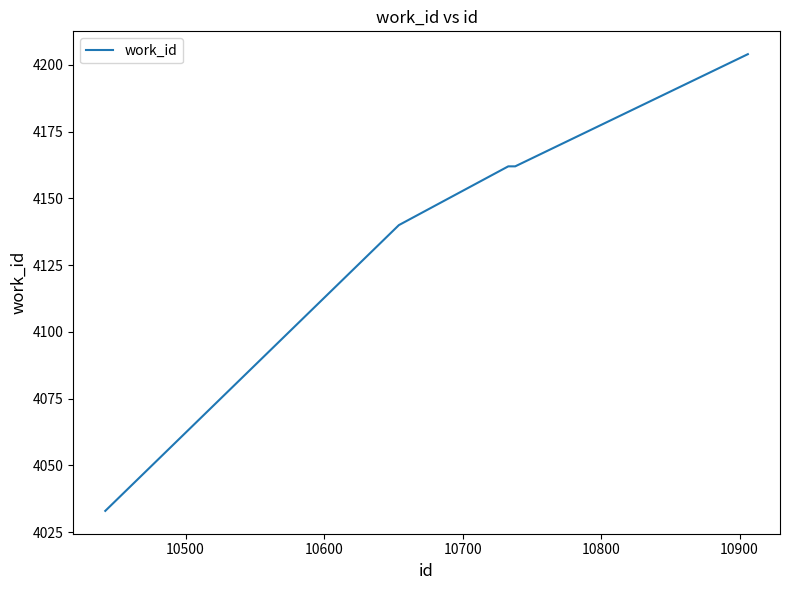

What is the difference between the maximum and minimum values?

171